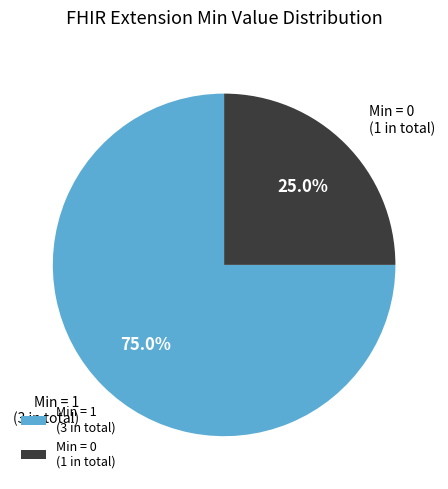

Between Min = 0 (1 in total) and Min = 1 (3 in total), which is larger?

Min = 1 (3 in total)